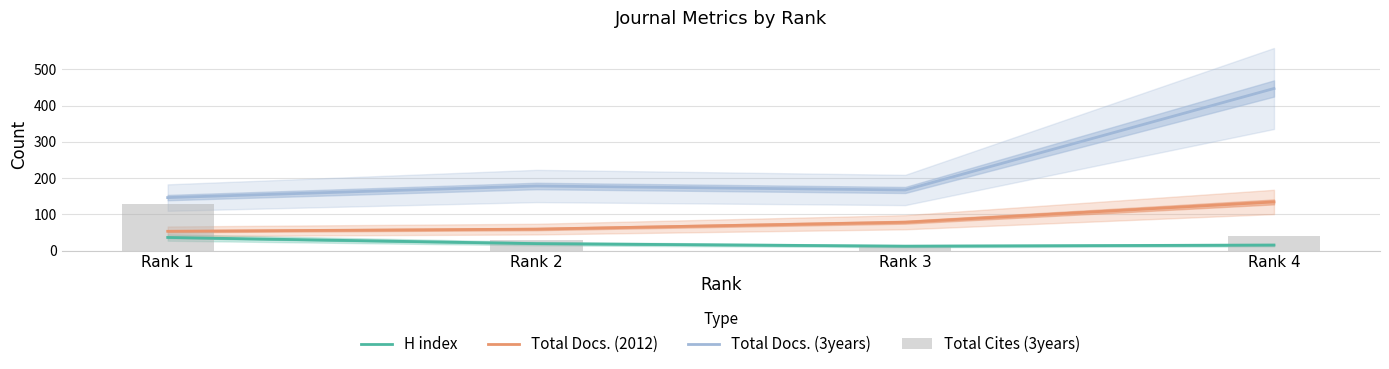

Rank the series at Rank 4 from highest to lowest value.

Total Docs. (3years), Total Docs. (2012), Total Cites (3years), H index